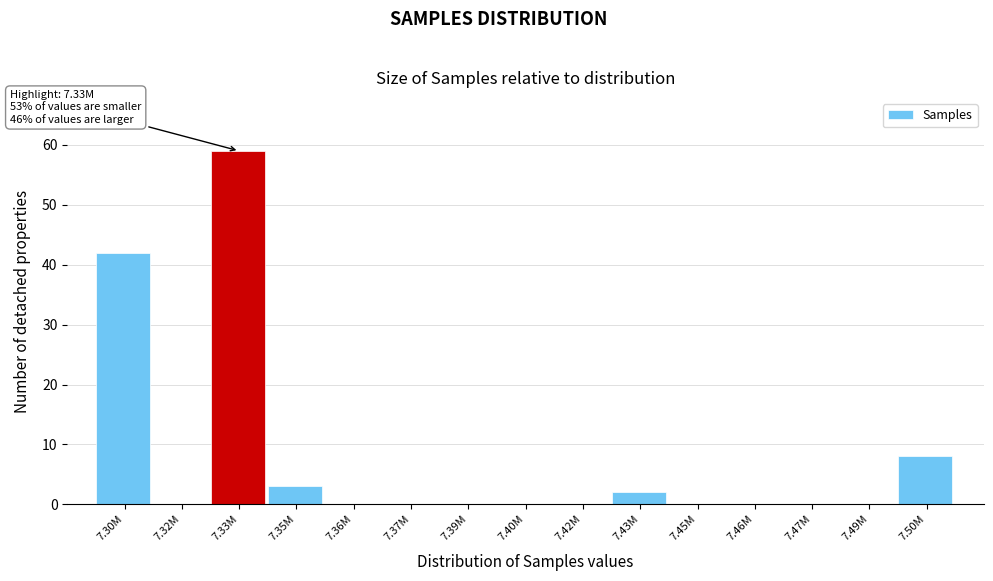

Reading left to right, transcribe all the data shown in this chart.

7.30M=42	7.32M=0	7.33M=59	7.35M=3	7.36M=0	7.37M=0	7.39M=0	7.40M=0	7.42M=0	7.43M=2	7.45M=0	7.46M=0	7.47M=0	7.49M=0	7.50M=8